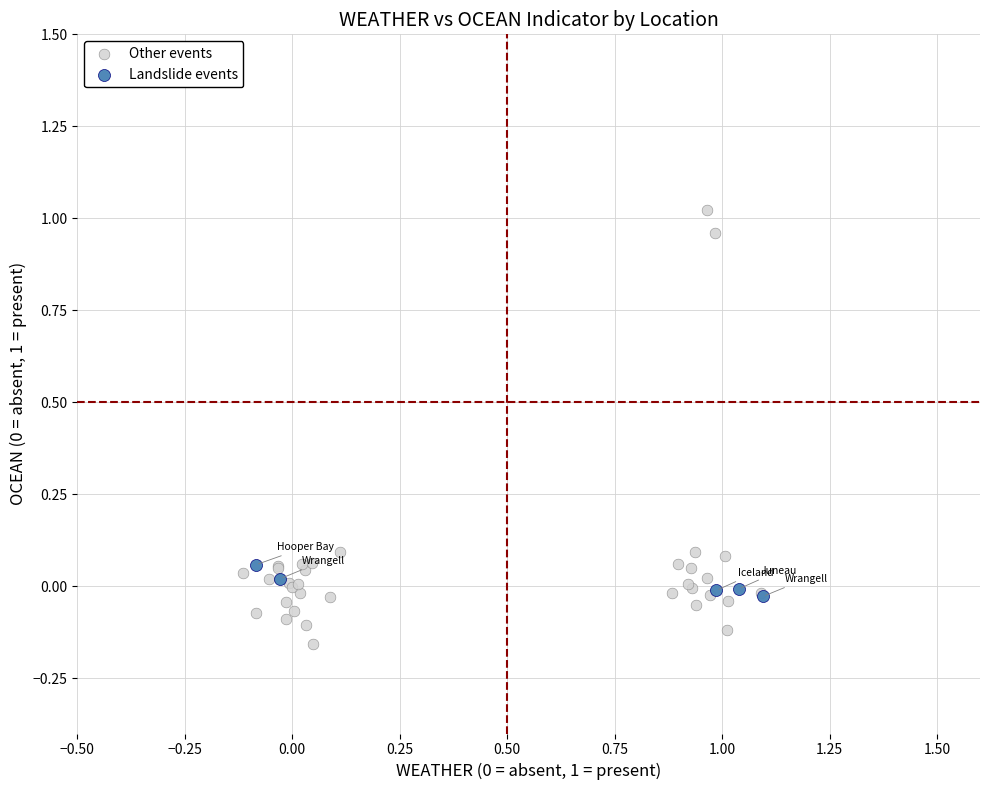

Which series reaches the maximum Y coordinate?

Other events